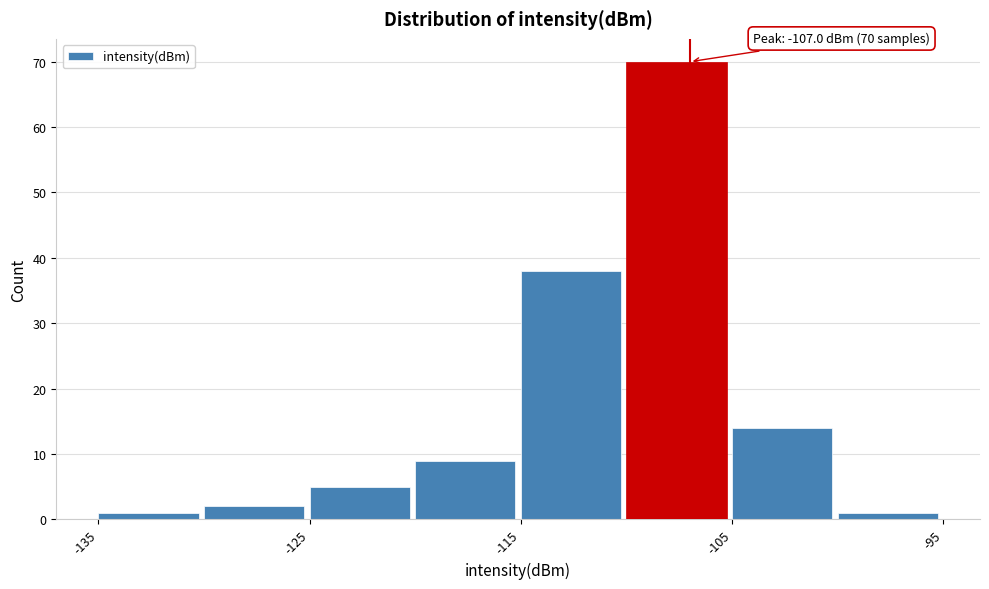

Which range on the x-axis has the tallest bar?

-110 to -105